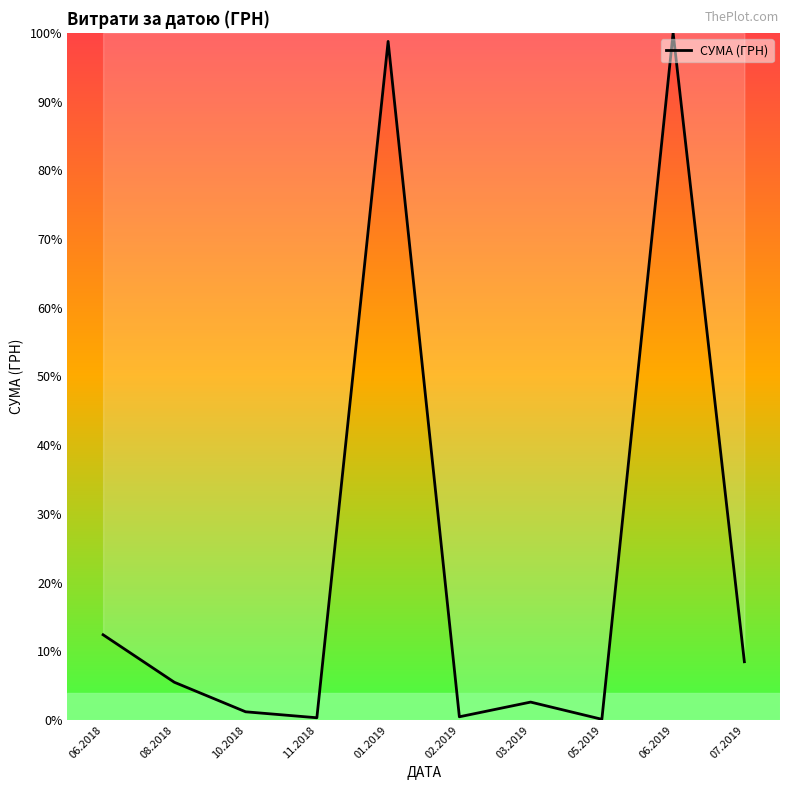

Where is the first local maximum?

01.2019